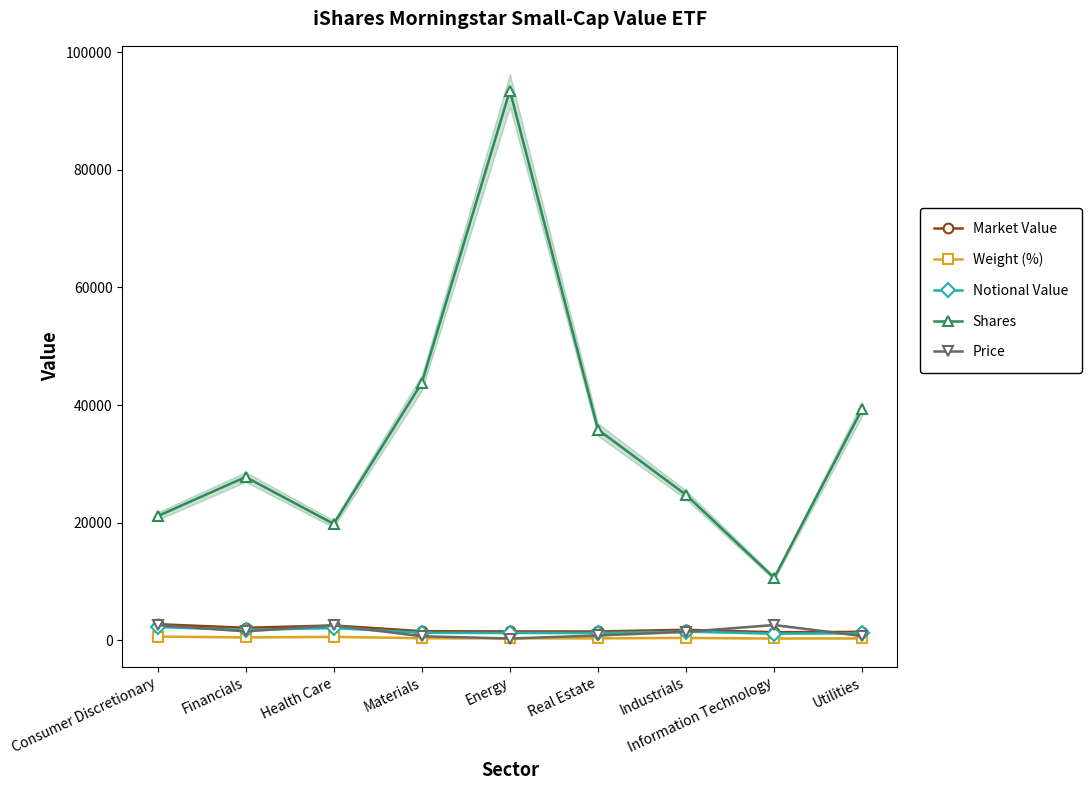

At Financials, list the series in order from smallest to largest.

Weight (%), Price, Notional Value, Market Value, Shares